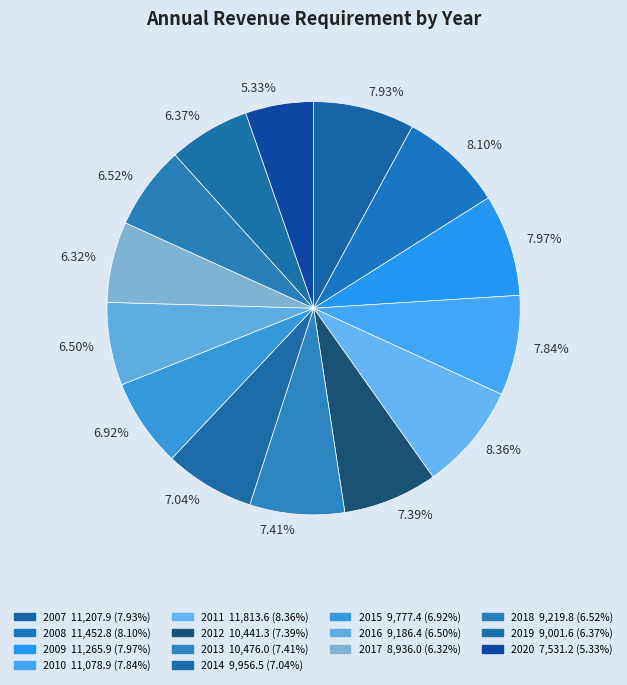

What is the ratio of the value at 2015 to the value at 2012?

0.9